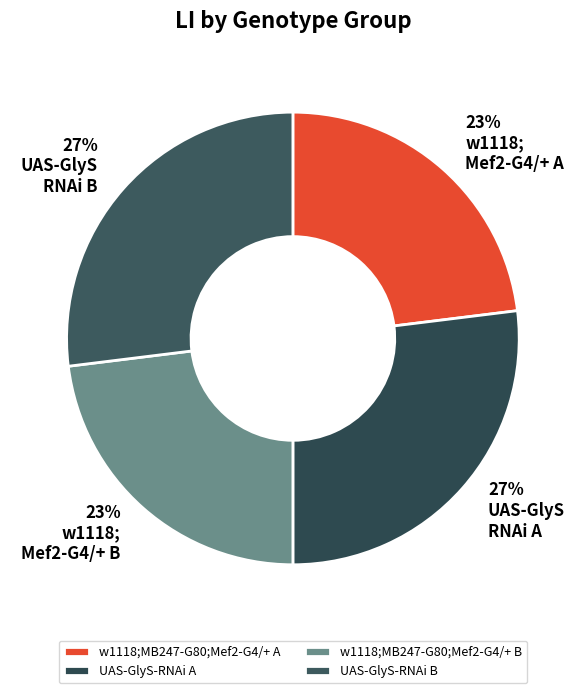

To the nearest percent, what is the average slice percentage?

25%